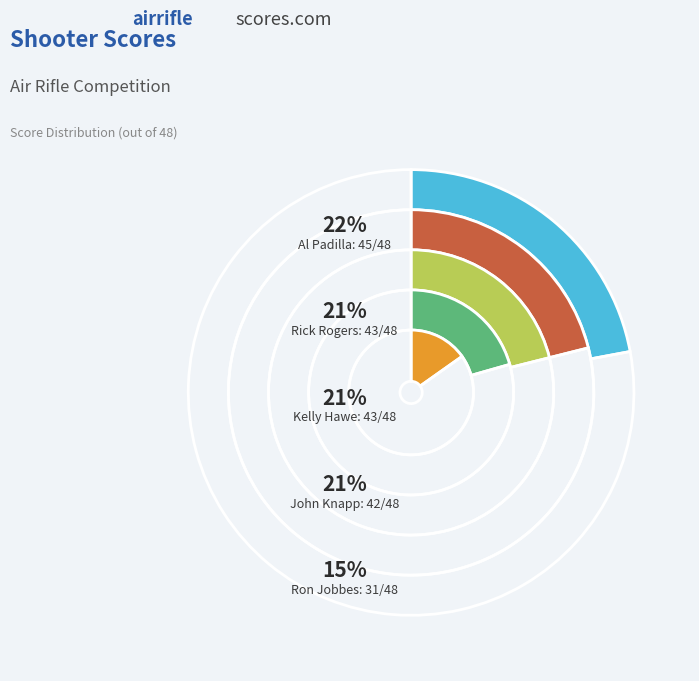

What percentage is the Al Padilla slice, to the nearest percent?

22%